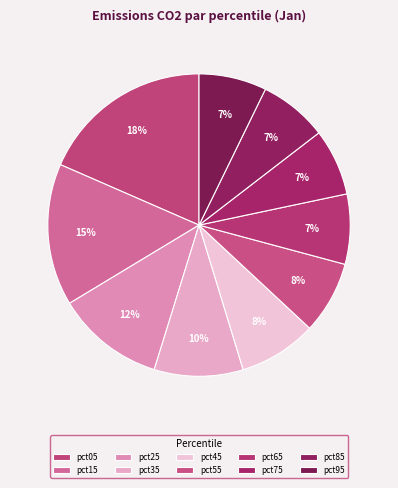

Which has a higher value, pct05 or pct95?

pct05